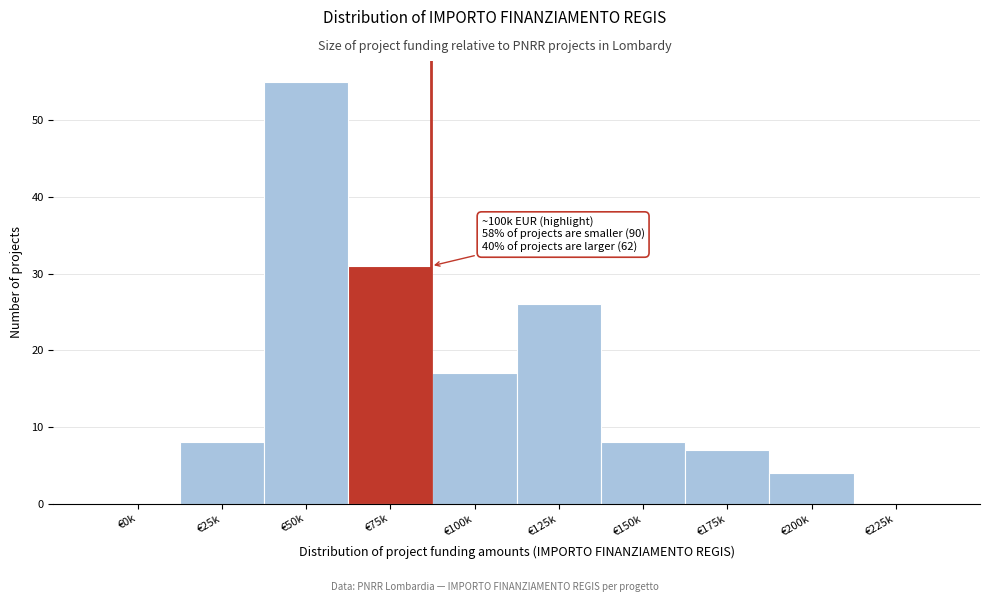

Reading right to left, extract all data points from this chart.

€225k=0	€200k=4	€175k=7	€150k=8	€125k=26	€100k=17	€75k=31	€50k=55	€25k=8	€0k=0